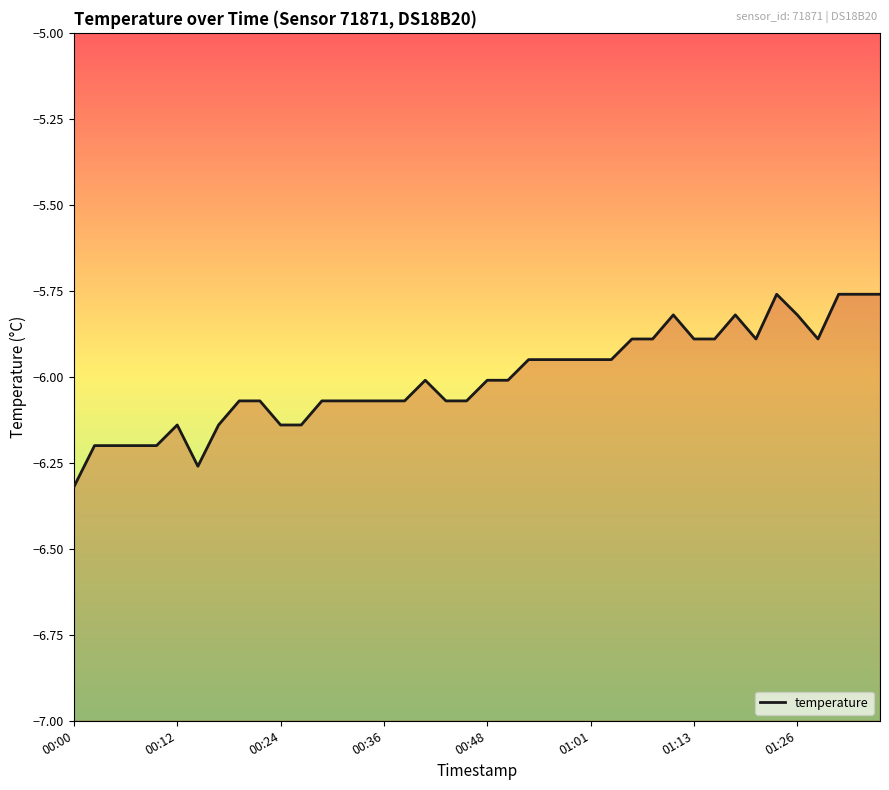

True or false: the data shows -1.6 at 34.

False